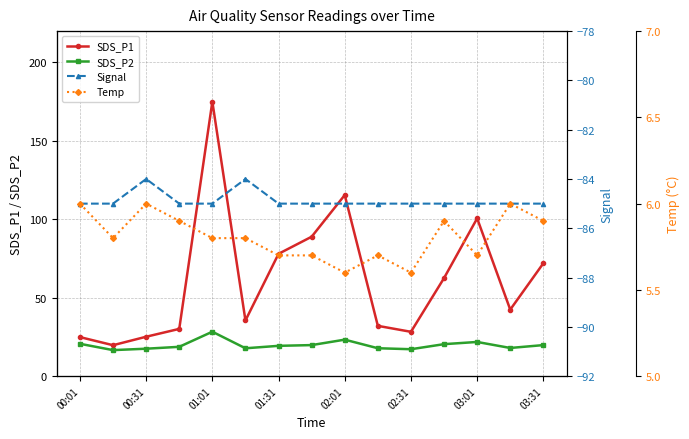

Does the chart display data point markers on the line(s)?

Yes